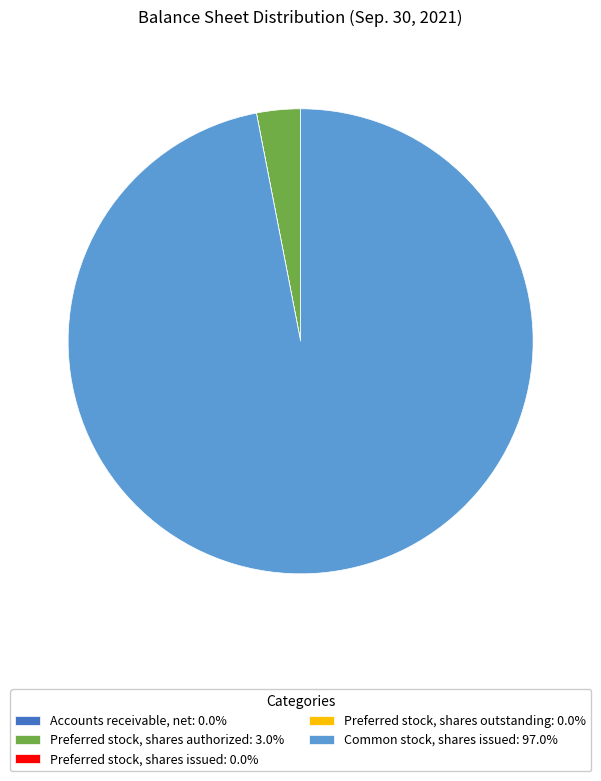

Which category has the biggest portion of the pie?

Common stock, shares issued